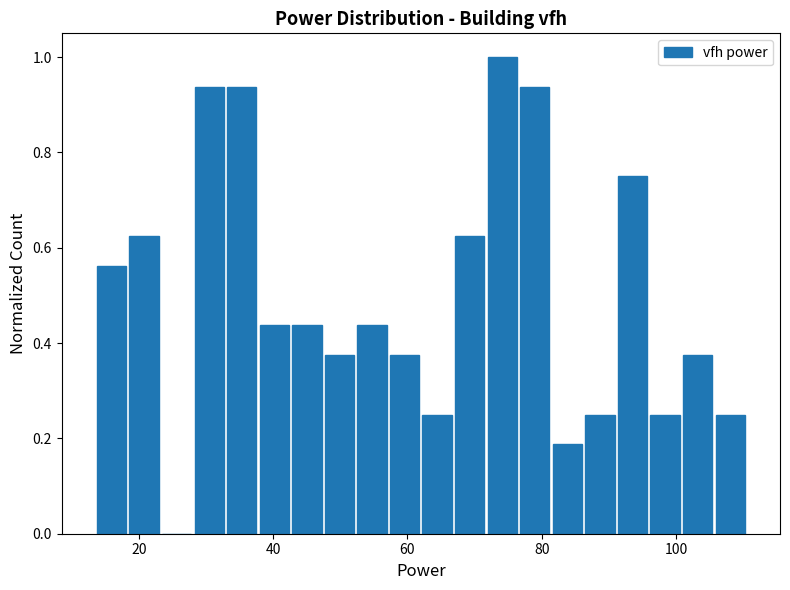

Around what value on the x-axis is the tallest bar? Give the approximate position of its centre, as read against the axis.

74